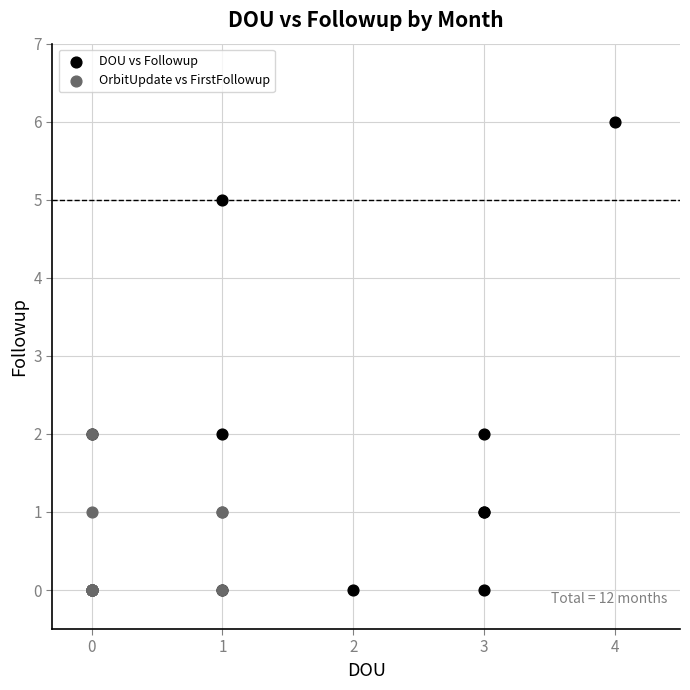

Which series has the largest Y range (max minus min)?

DOU vs Followup